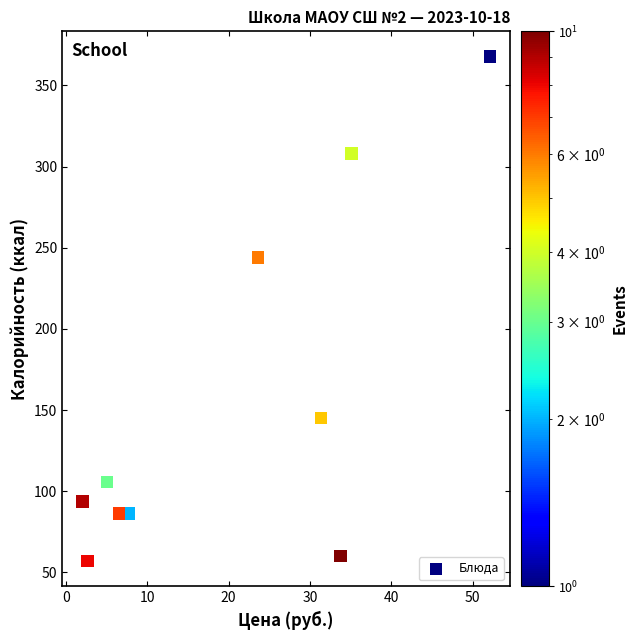

What is the average X value?

20.0